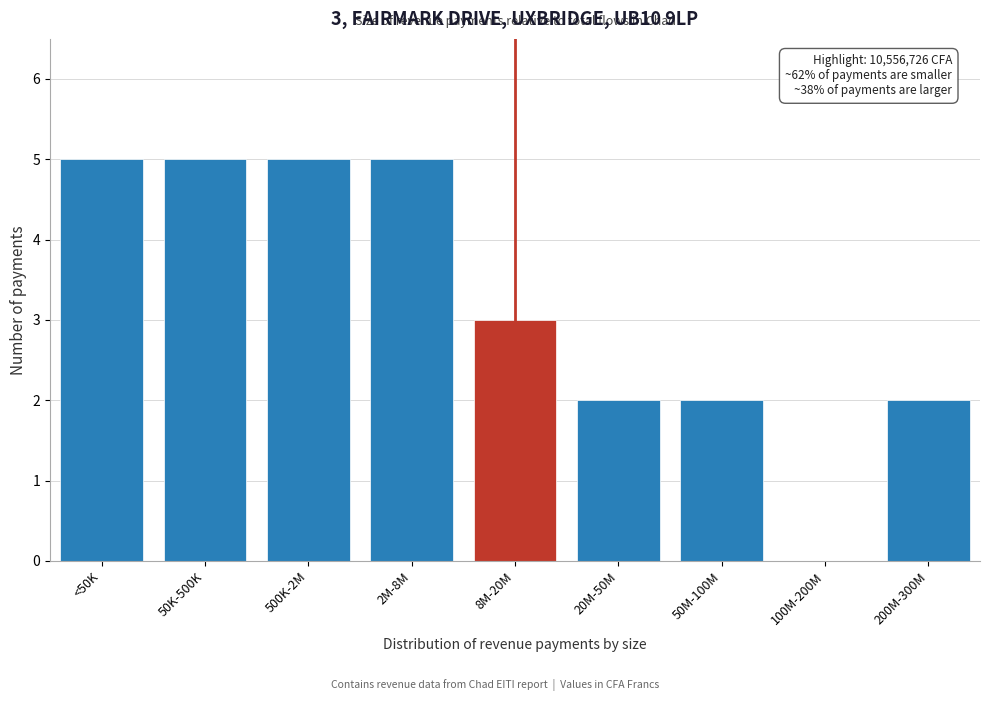

Reading right to left, extract all data points from this chart.

200M-300M=2	100M-200M=0	50M-100M=2	20M-50M=2	8M-20M=3	2M-8M=5	500K-2M=5	50K-500K=5	<50K=5